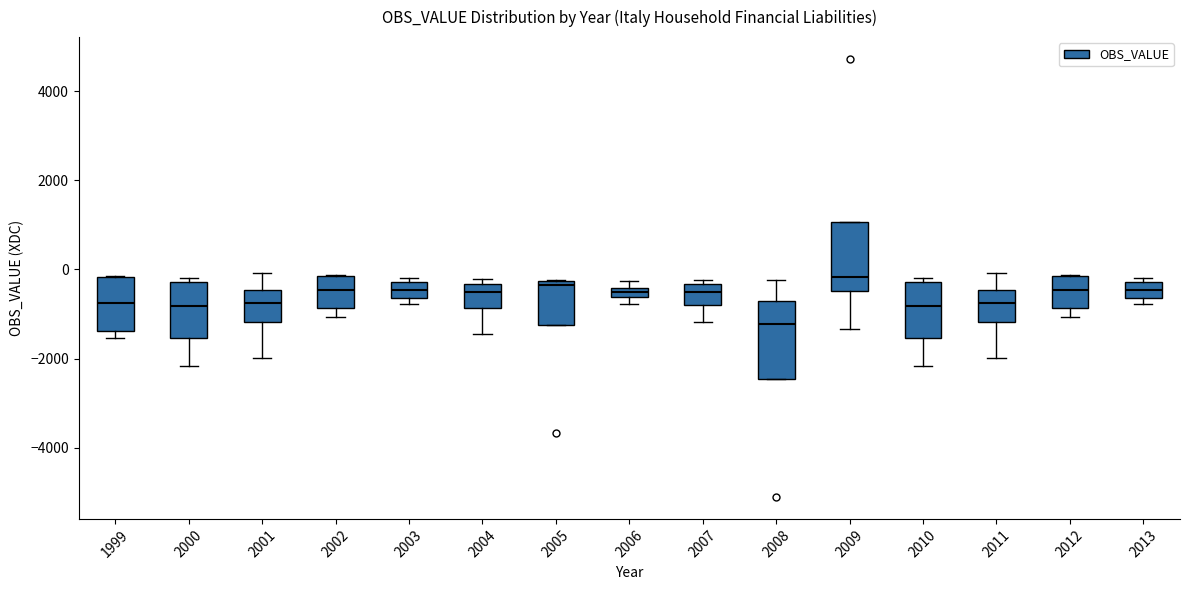

Comparing the boxes themselves (not the whiskers), which one is the tallest?

2008